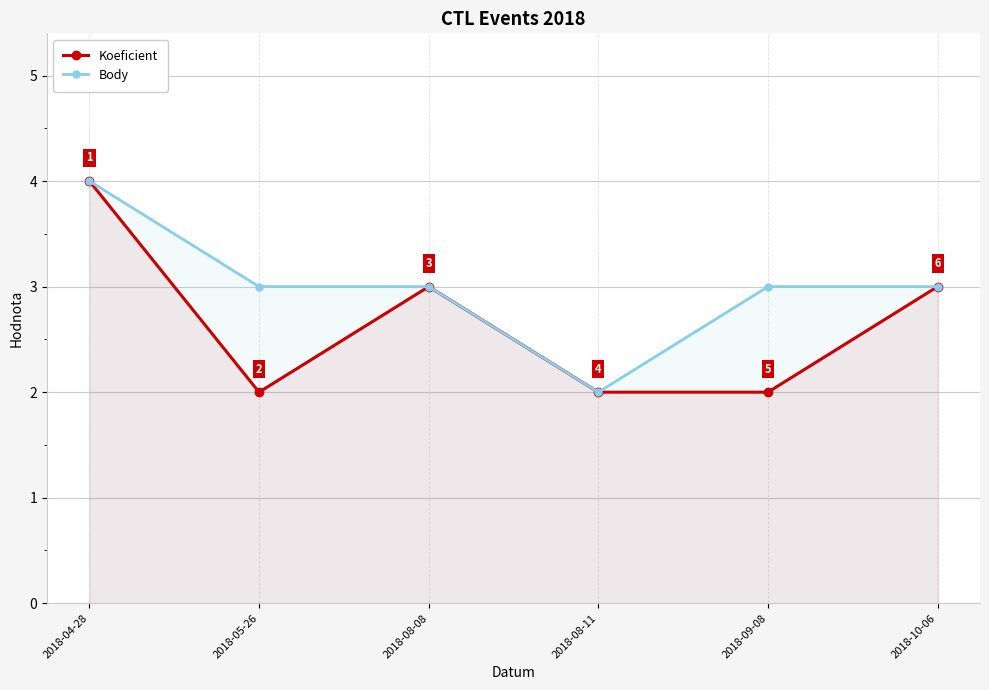

Reading left to right, what are all the values shown in this chart?

Koeficient: 2018-04-28=4	2018-05-26=2	2018-08-08=3	2018-08-11=2	2018-09-08=2	2018-10-06=3
Body: 2018-04-28=4	2018-05-26=3	2018-08-08=3	2018-08-11=2	2018-09-08=3	2018-10-06=3